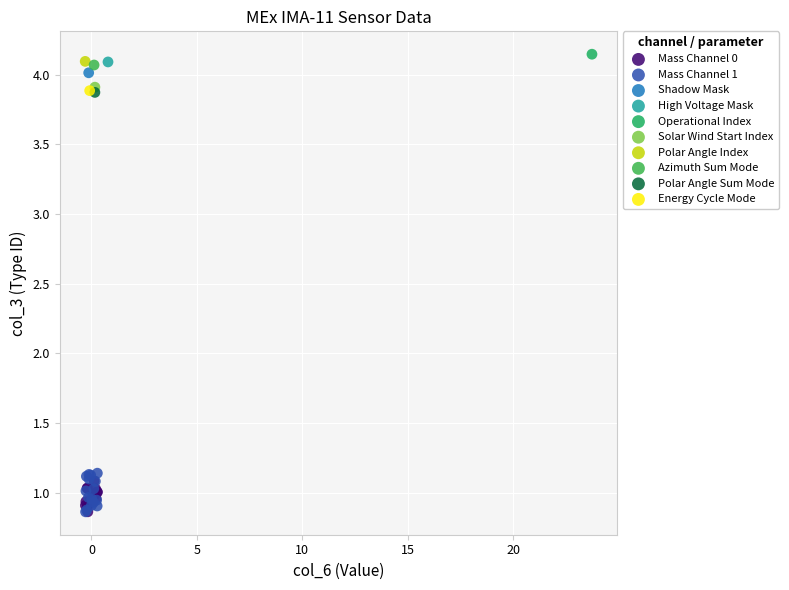

Which series reaches the maximum Y coordinate?

Operational Index